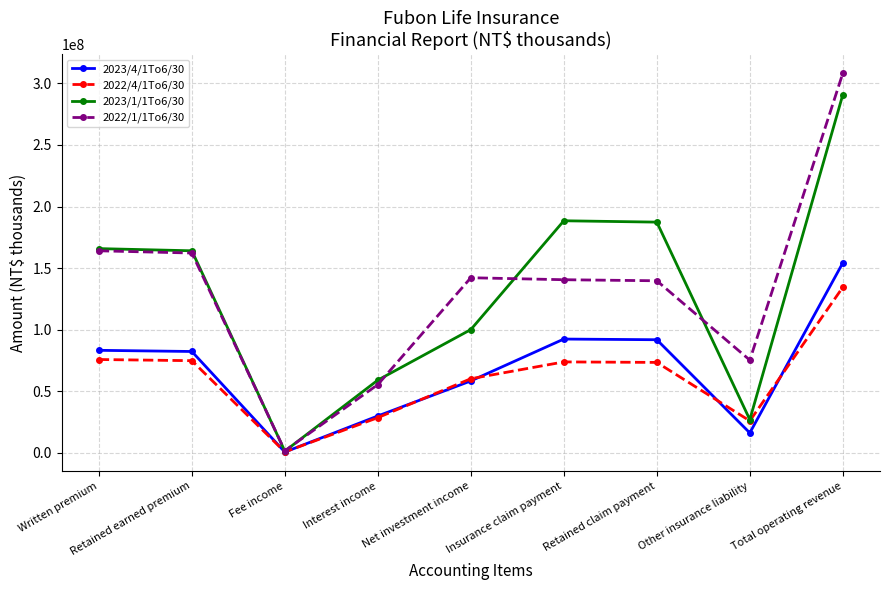

At which category is the sum across all series the highest?

Total operating revenue